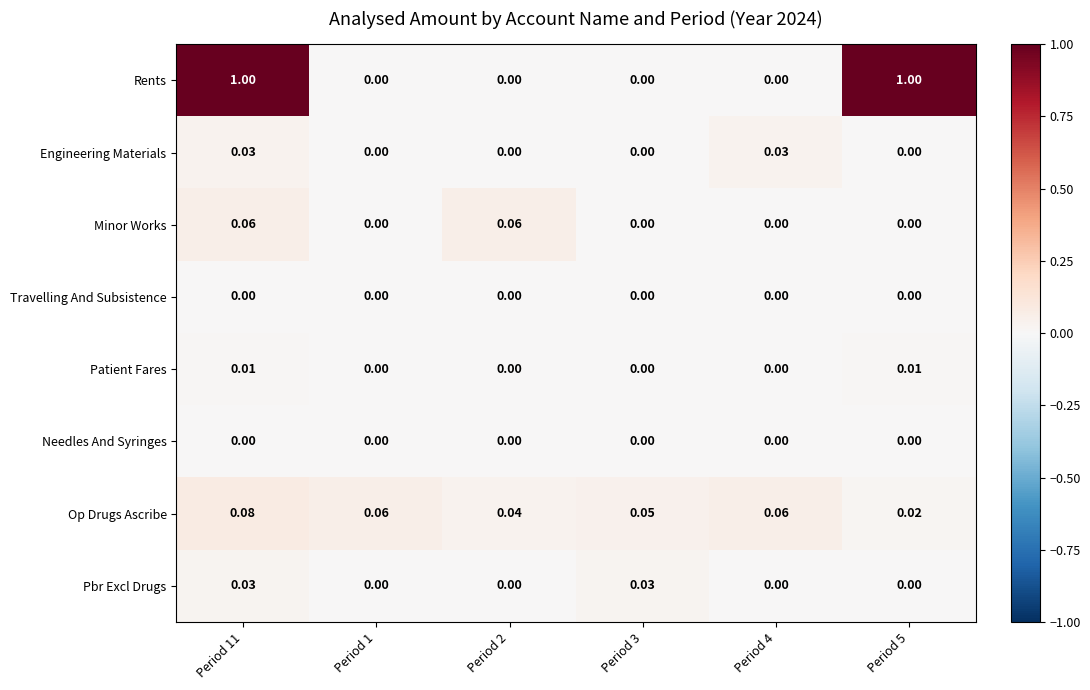

Which series changed the most between Period 1 and Period 4?

Engineering Materials